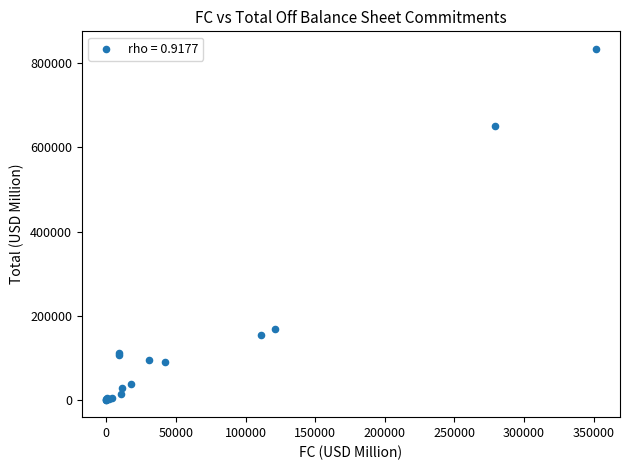

What Y value in the scatter plot is closest to 417293?

650684.6